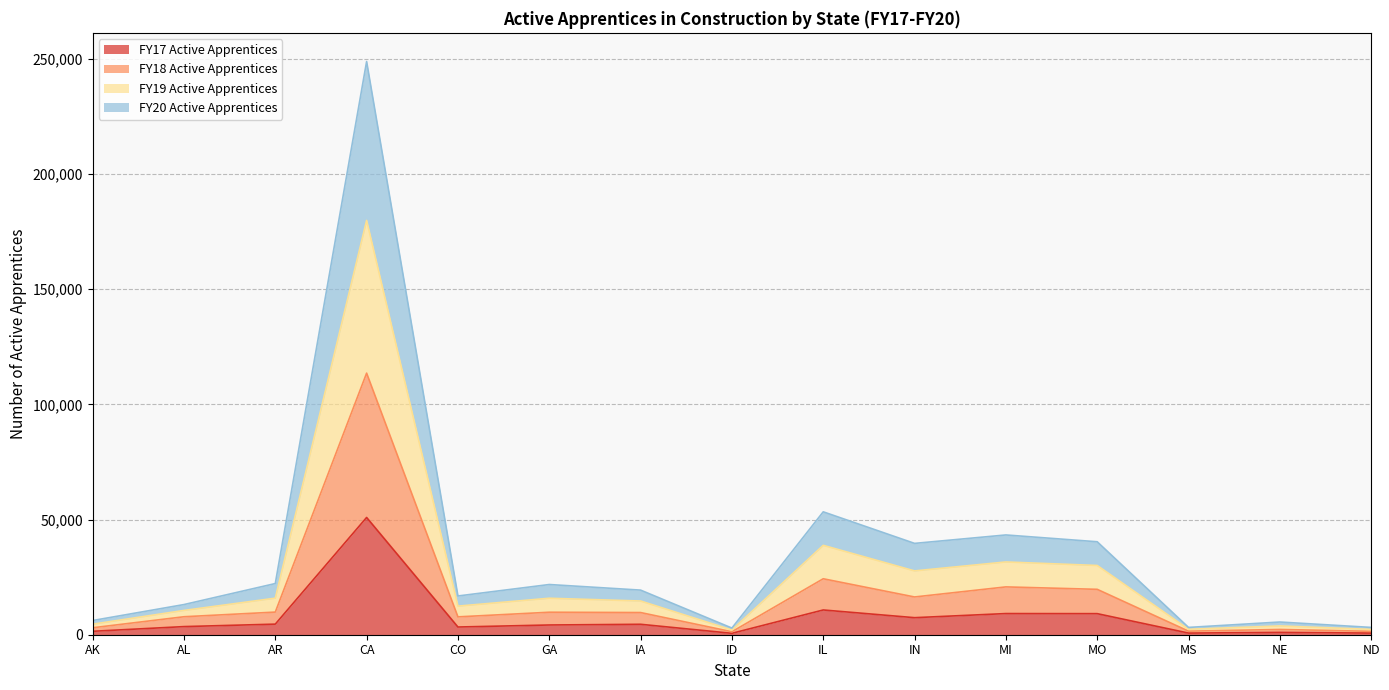

At which label does FY17 Active Apprentices reach its peak?

CA